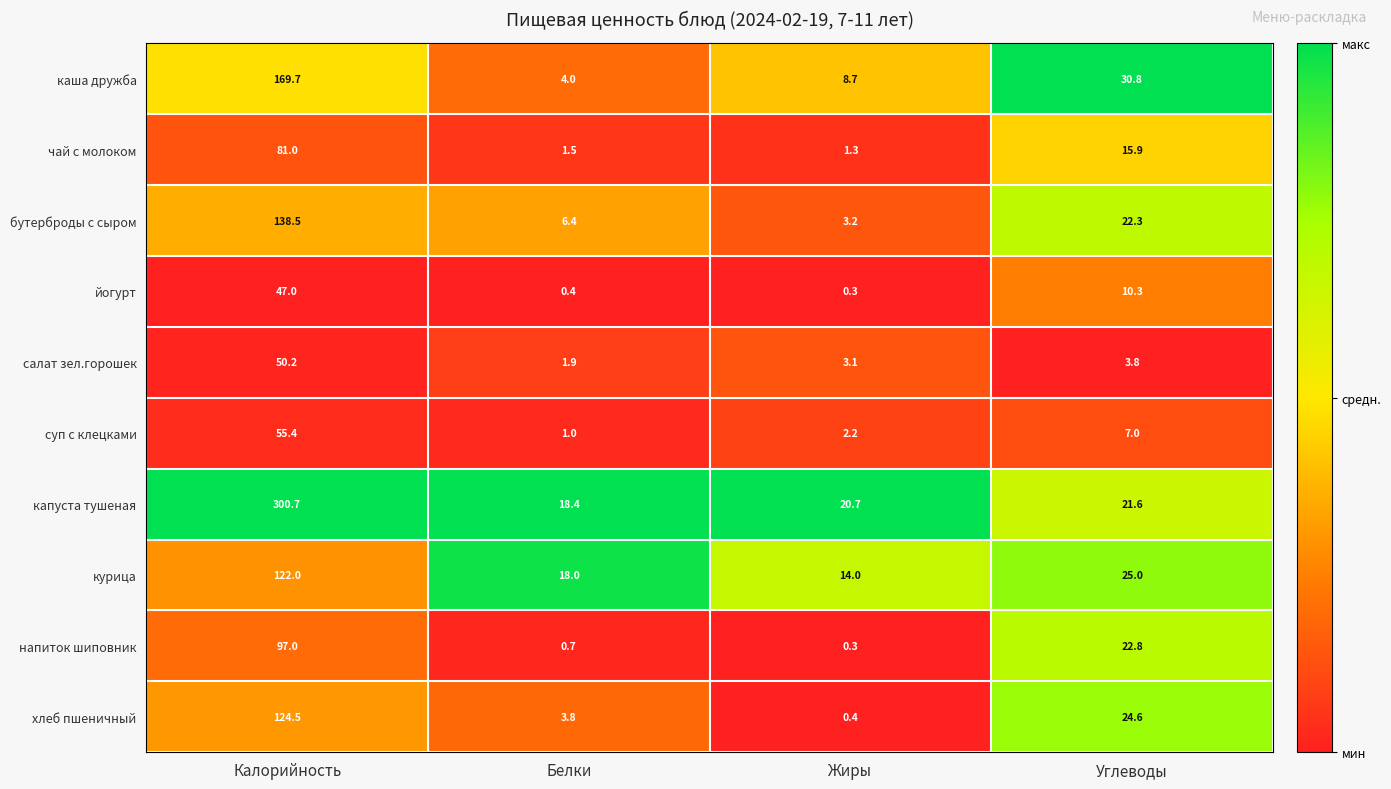

At which category does the chart reach its peak across all series?

Калорийность